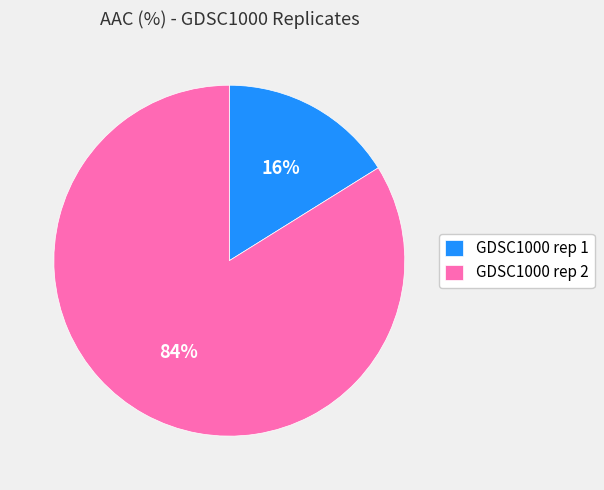

True or false: GDSC1000 rep 1 accounts for 16% of the total.

True